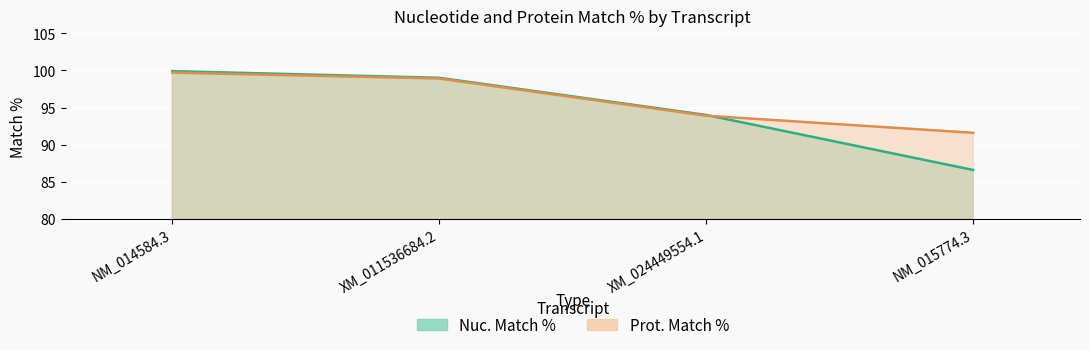

At XM_011536684.2, list the series in order from largest to smallest.

Nuc. Match %, Prot. Match %